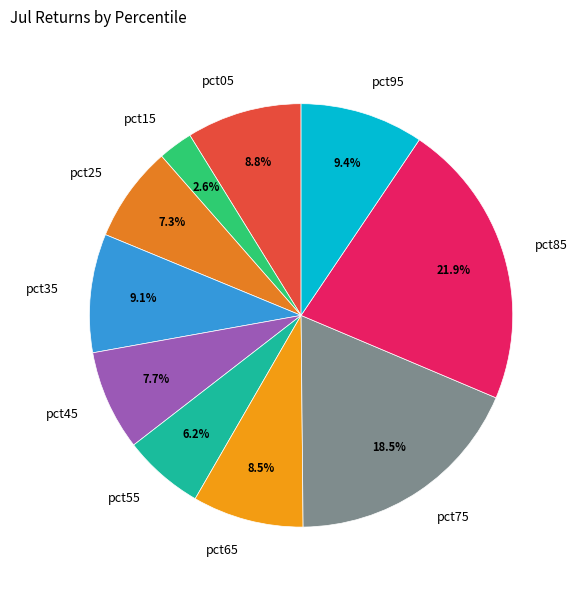

Is it true that pct25 is 18% of the pie?

False